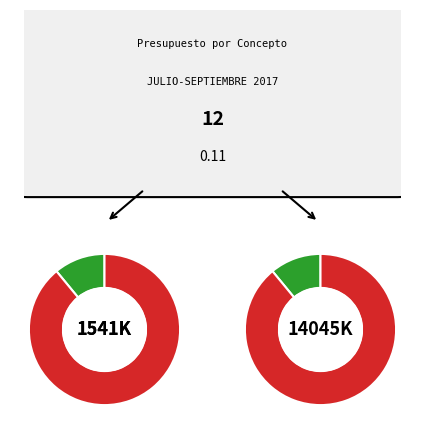

Is Servicios de comunicación social the majority of the pie?

No